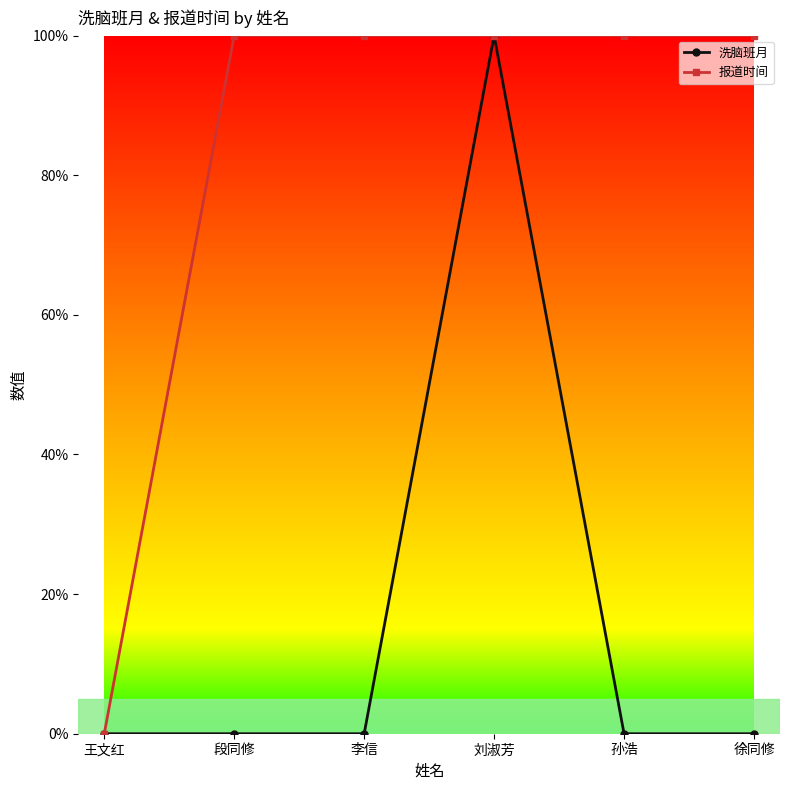

What are all the series names shown in the legend?

洗脑班月, 报道时间